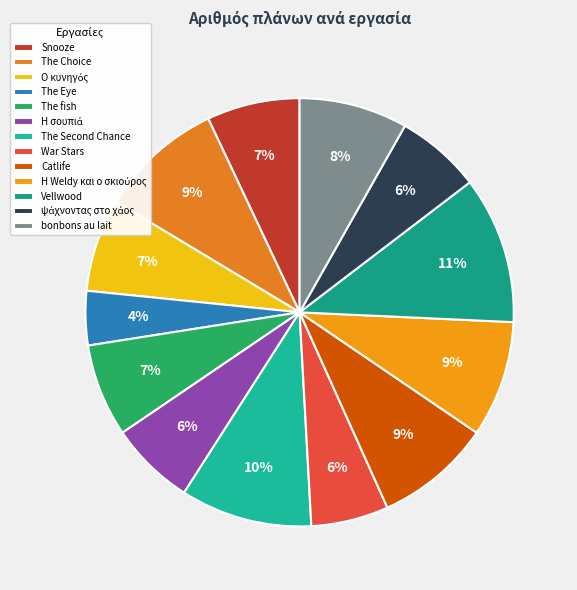

How many slices are in this pie chart?

13